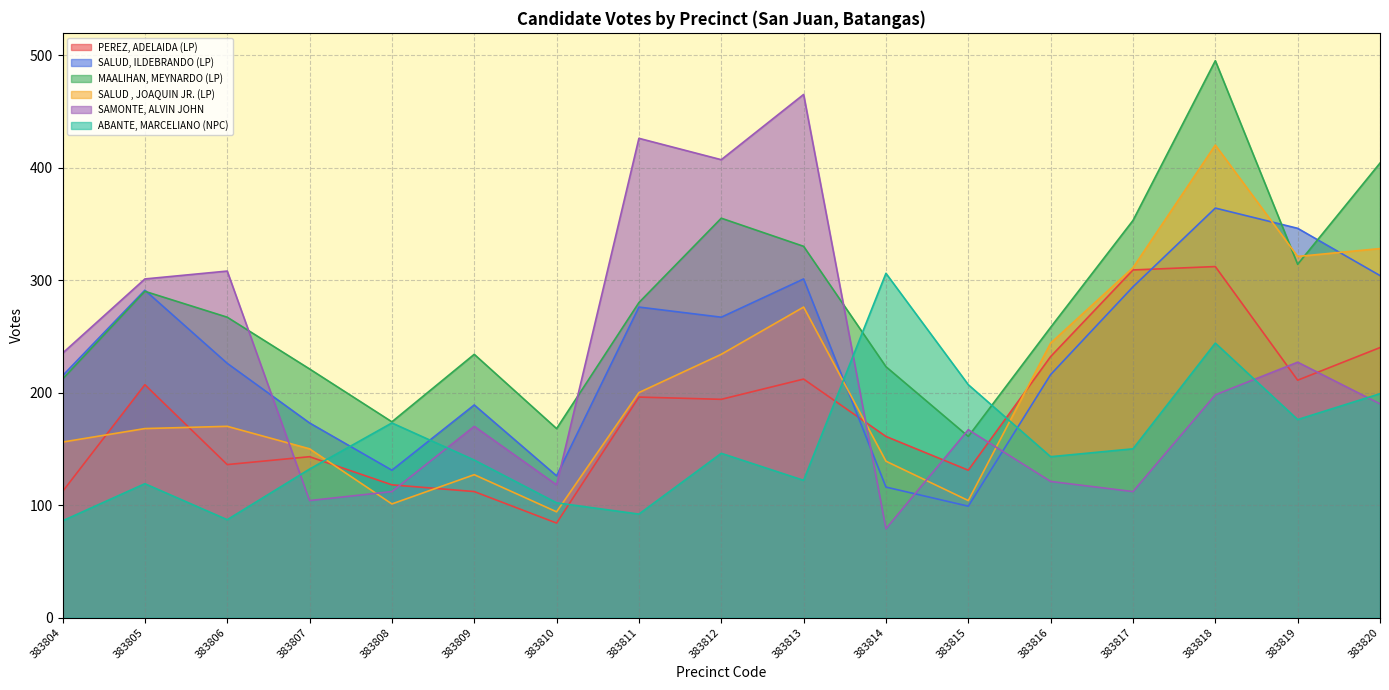

True or false: PEREZ, ADELAIDA (LP) has a value of 84 at 383810.

True